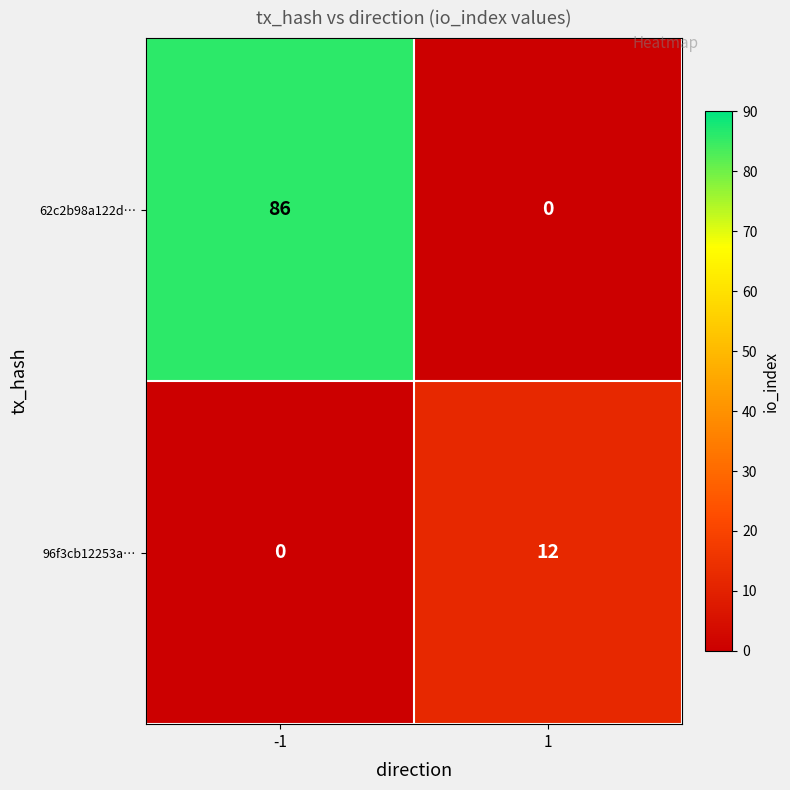

True or false: 62c2b98a122d… has a value of 151 at -1.

False